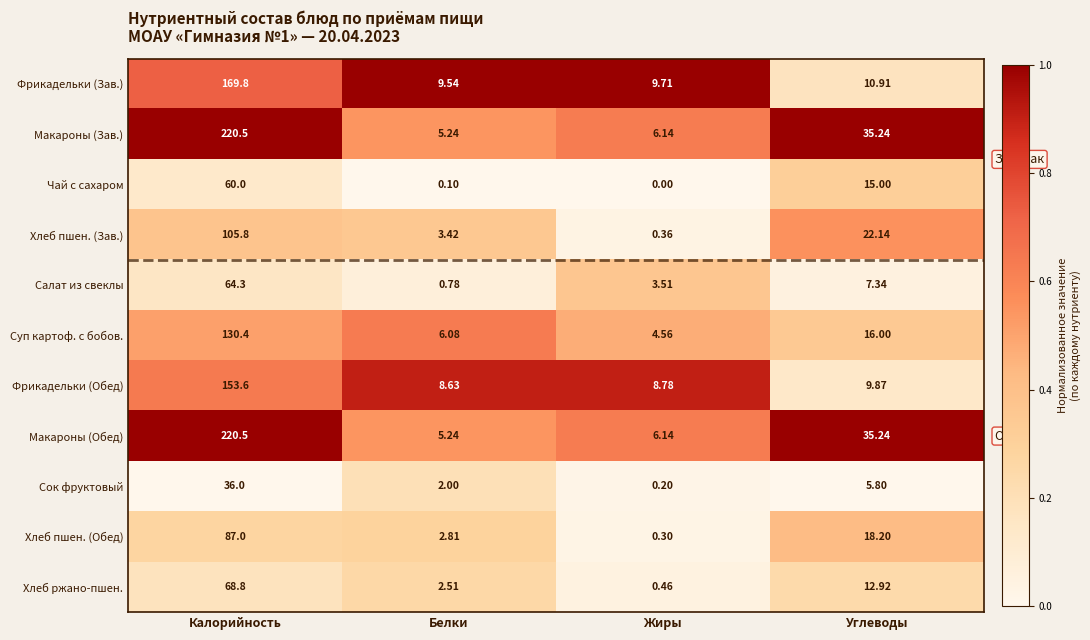

What is the total value across all series at Жиры?

40.2